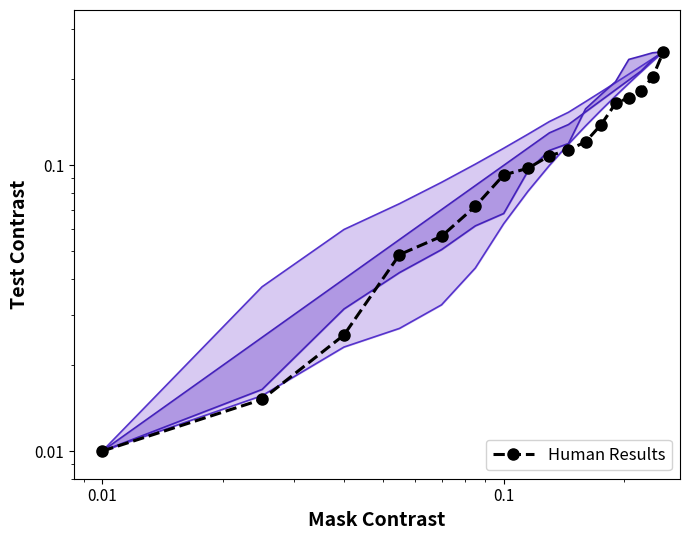

What is the difference between the maximum and minimum values?

0.2